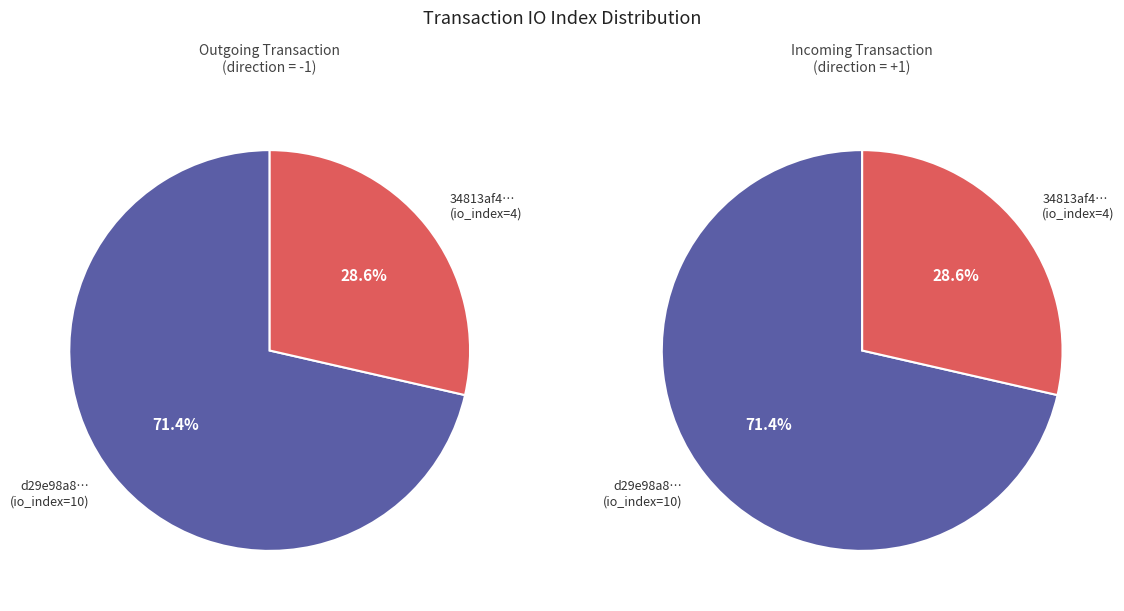

The values_1 slice represents 60% of the pie. True or false?

False